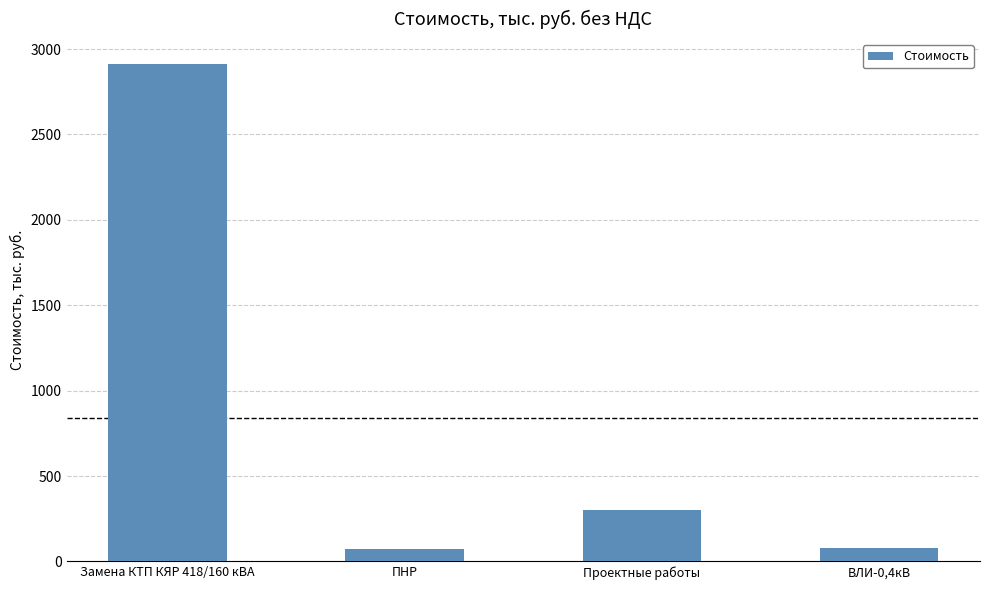

What is the maximum value shown in the chart?

2912.3